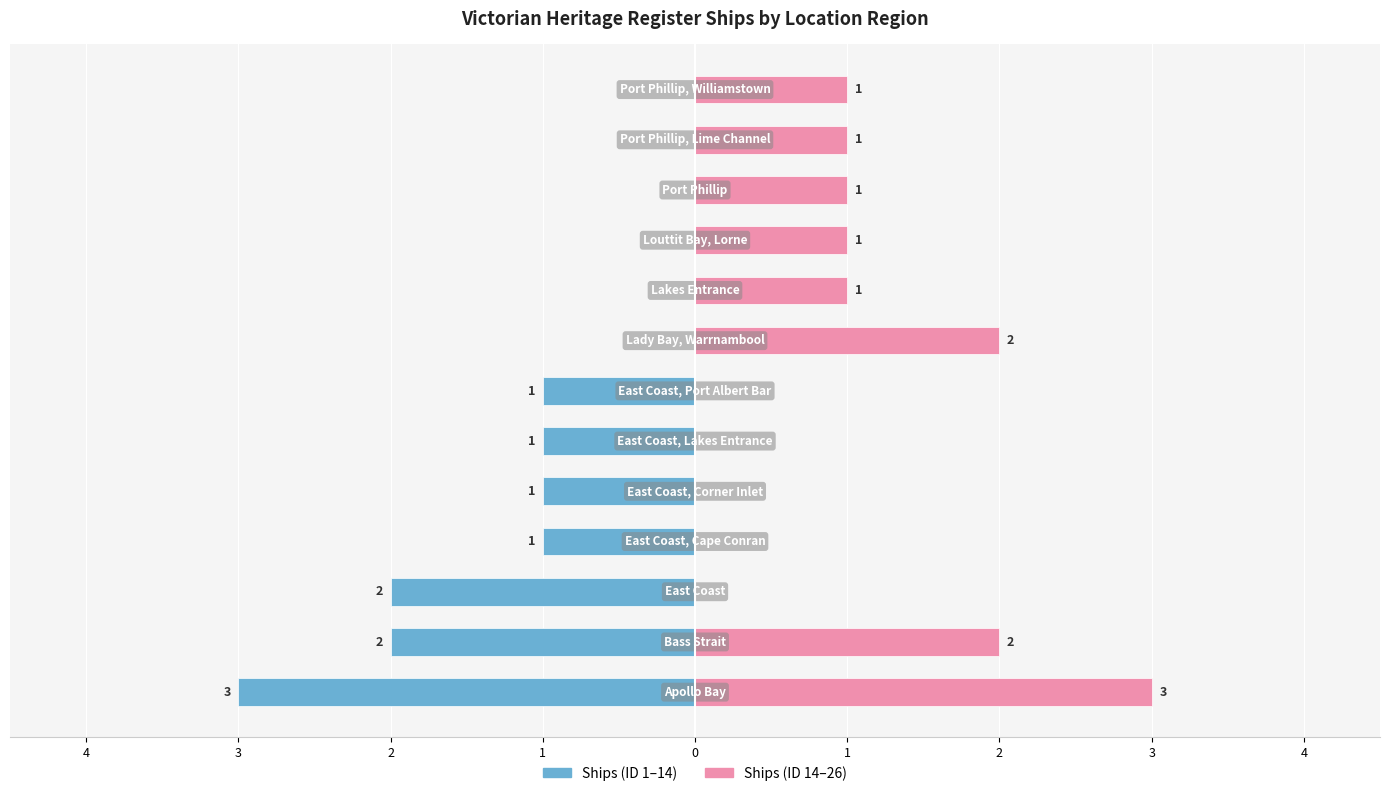

True or false: Ships (ID 14–26) has a value of 0 at 2.

True